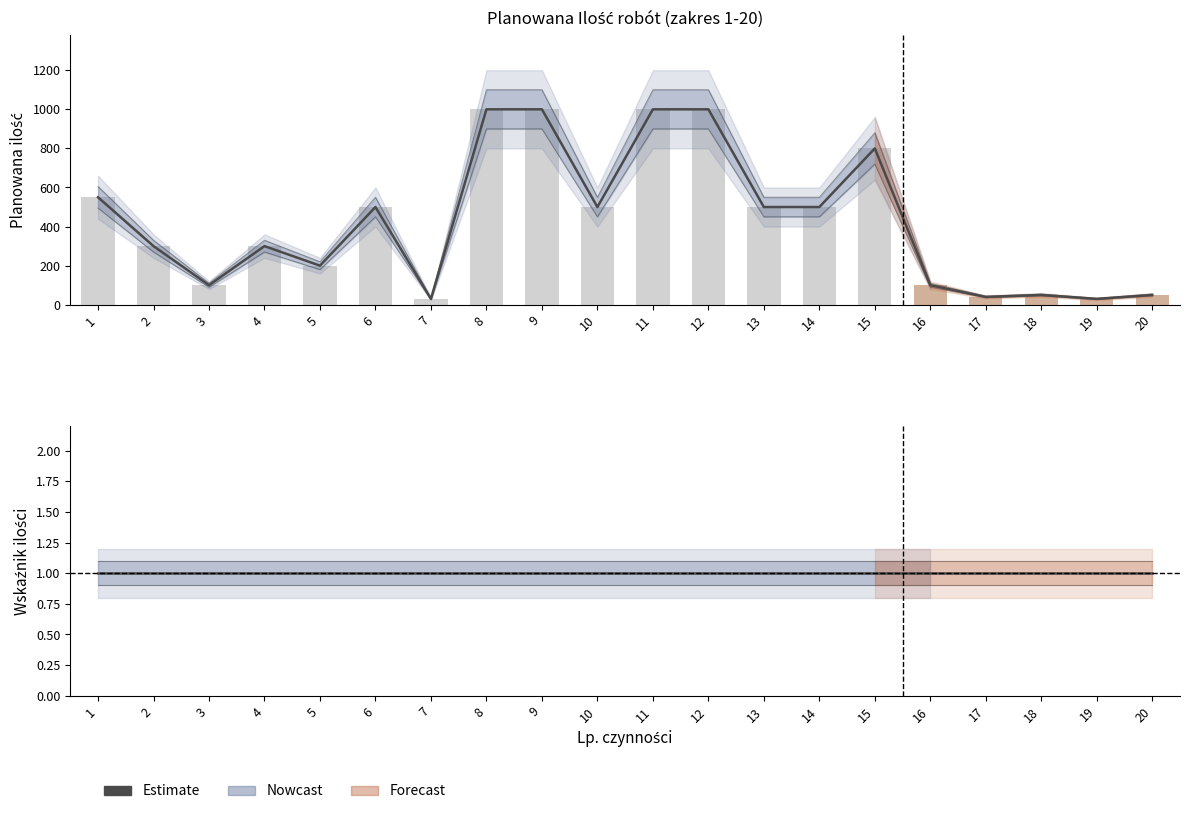

What is the ratio of the value at 12 to the value at 3?

10.0